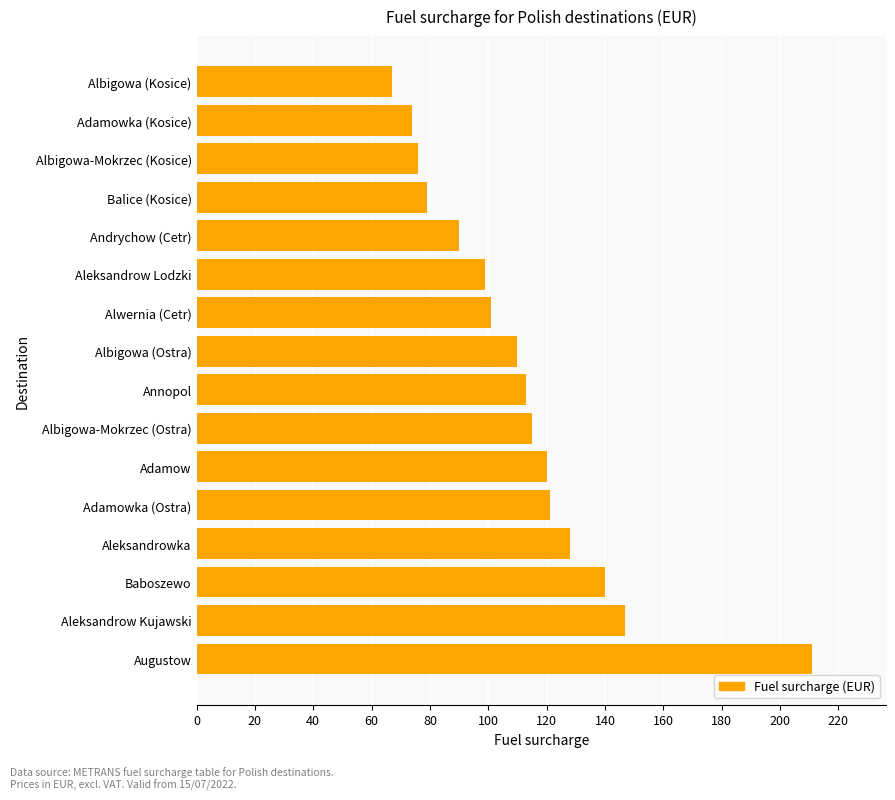

The value at Adamowka (Kosice) is 125. True or false?

False